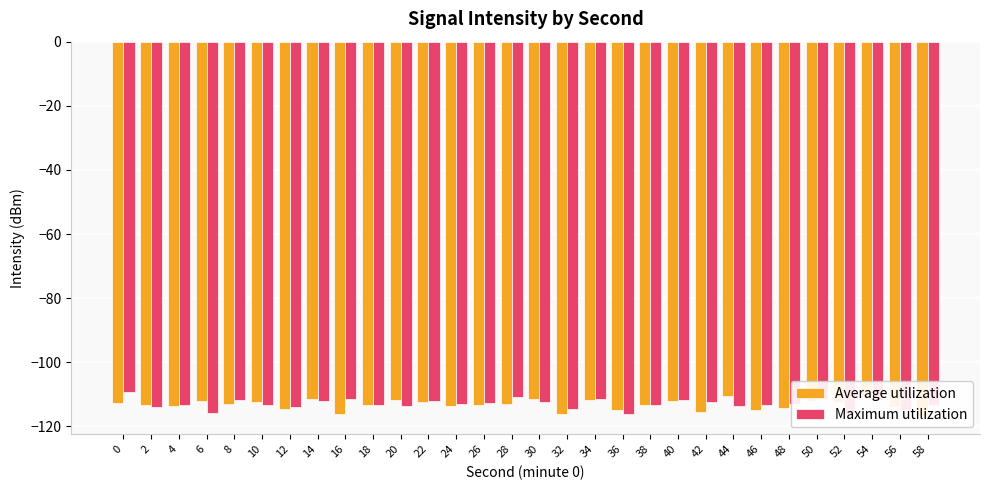

Which series changed the most between 20 and 28?

Maximum utilization